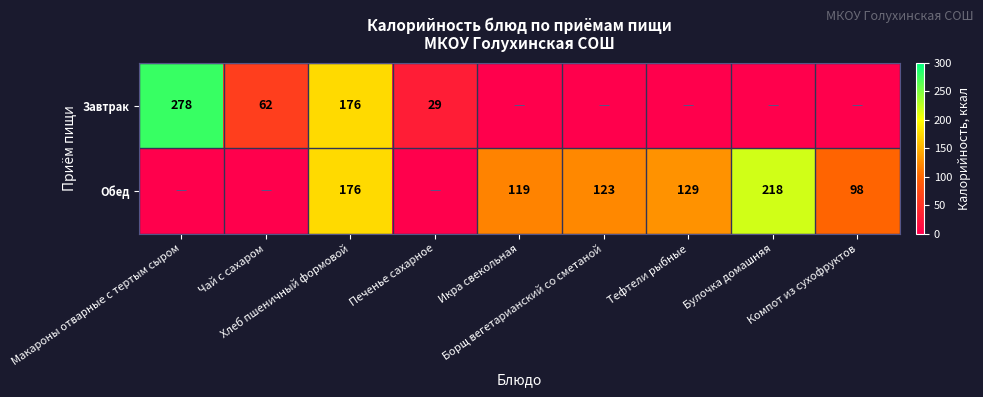

What is the difference between the second highest and minimum values in the Завтрак series?

176